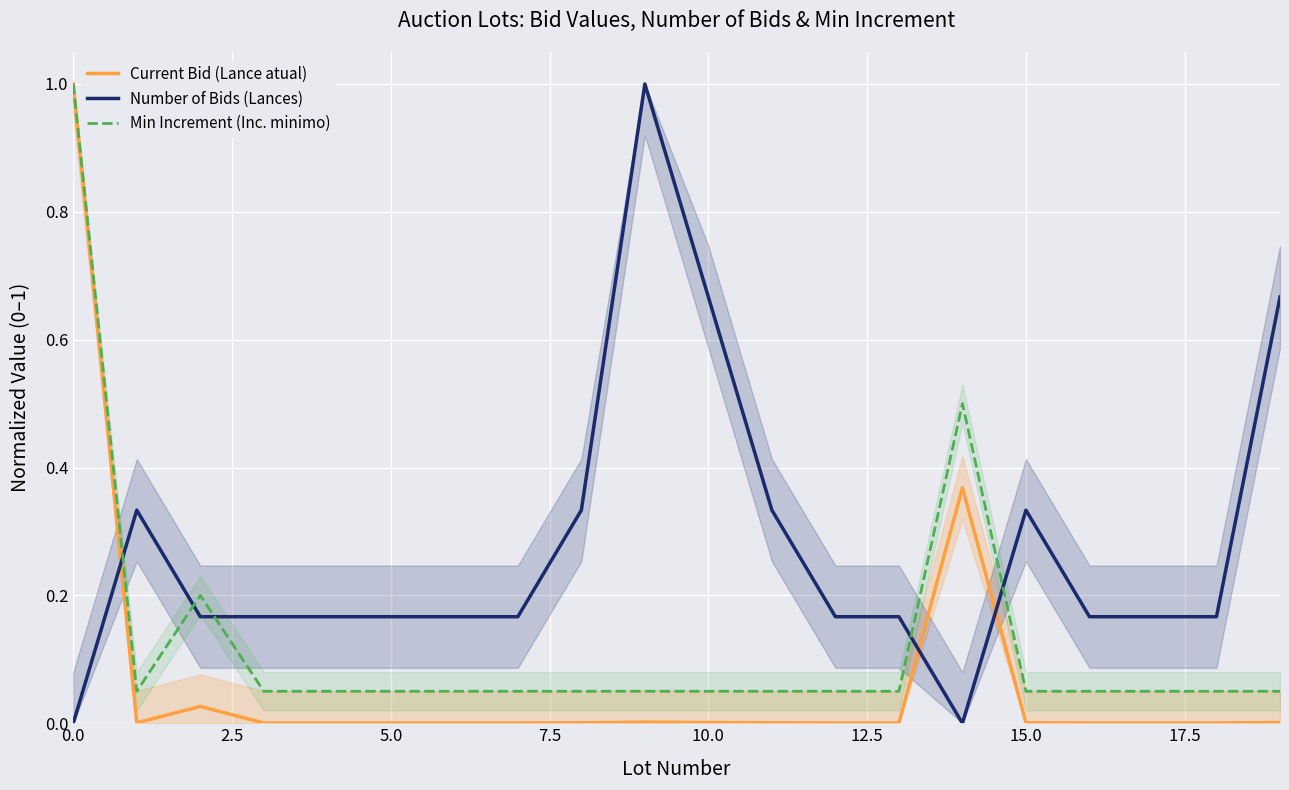

Count the number of data series in this chart.

3